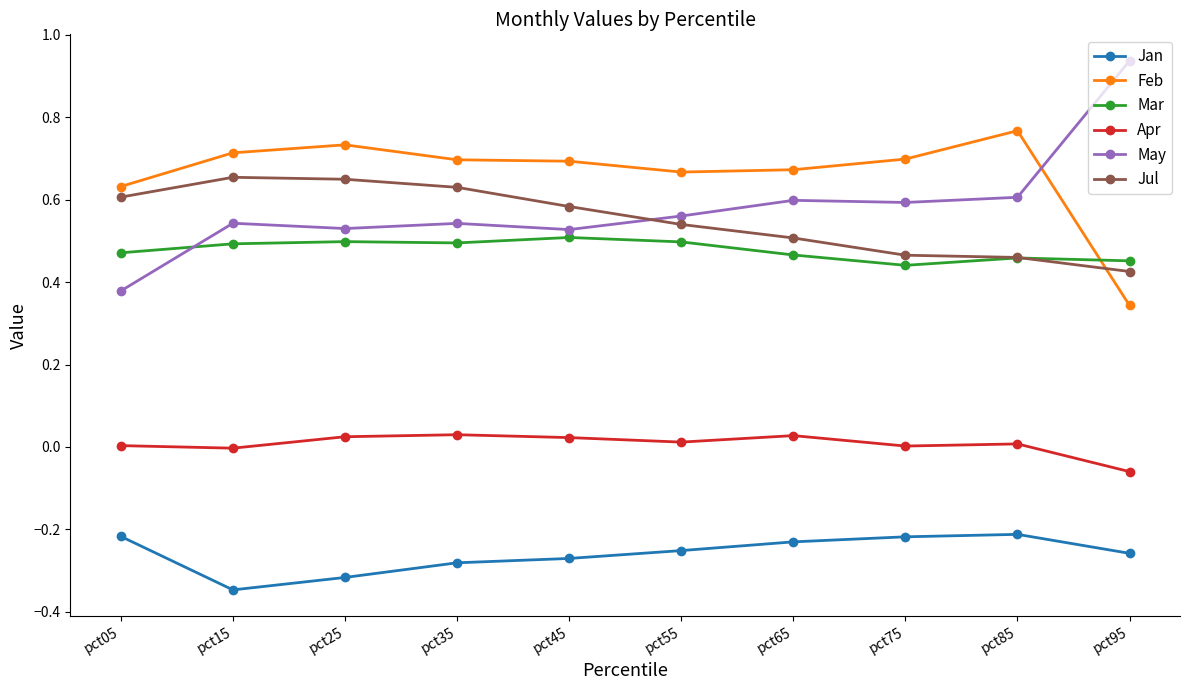

In Jan, how many points are lower than both neighbors (excluding endpoints)?

1